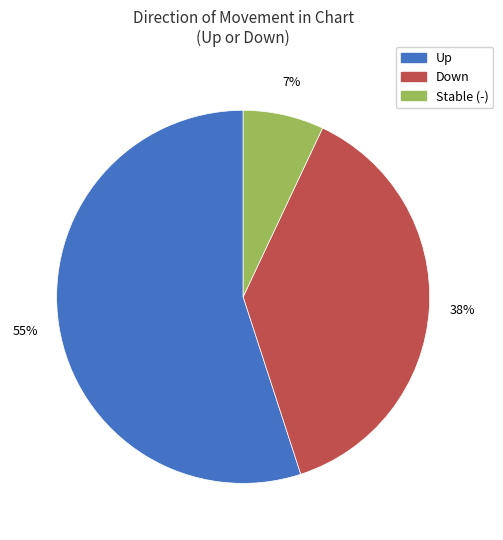

Is there any slice that represents more than half of the pie?

Yes